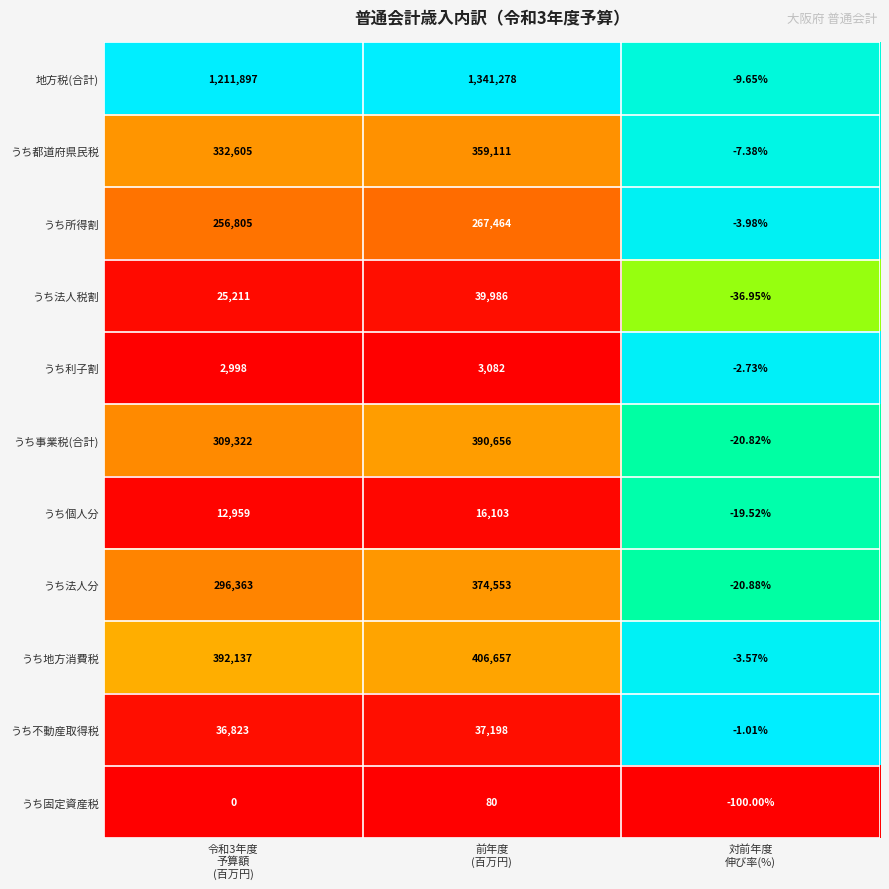

Which series has the largest range (max minus min)?

地方税(合計)